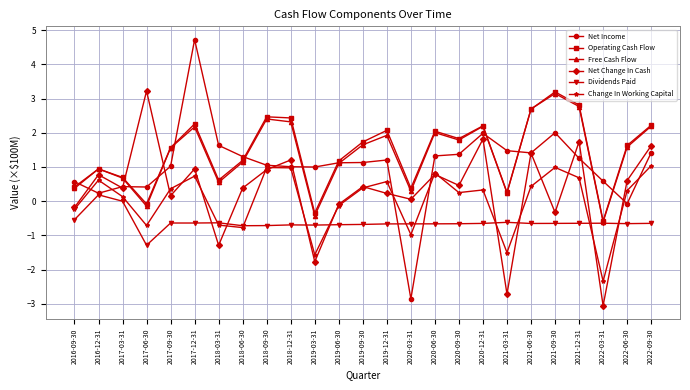

True or false: Net Income has a value of 0.7 at 2021-09-30.

False